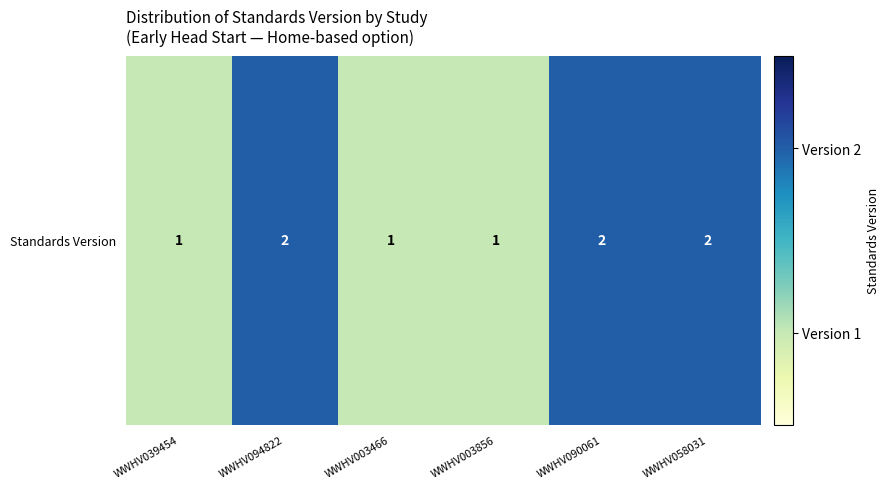

Which category has the highest value across all series?

WWHV094822